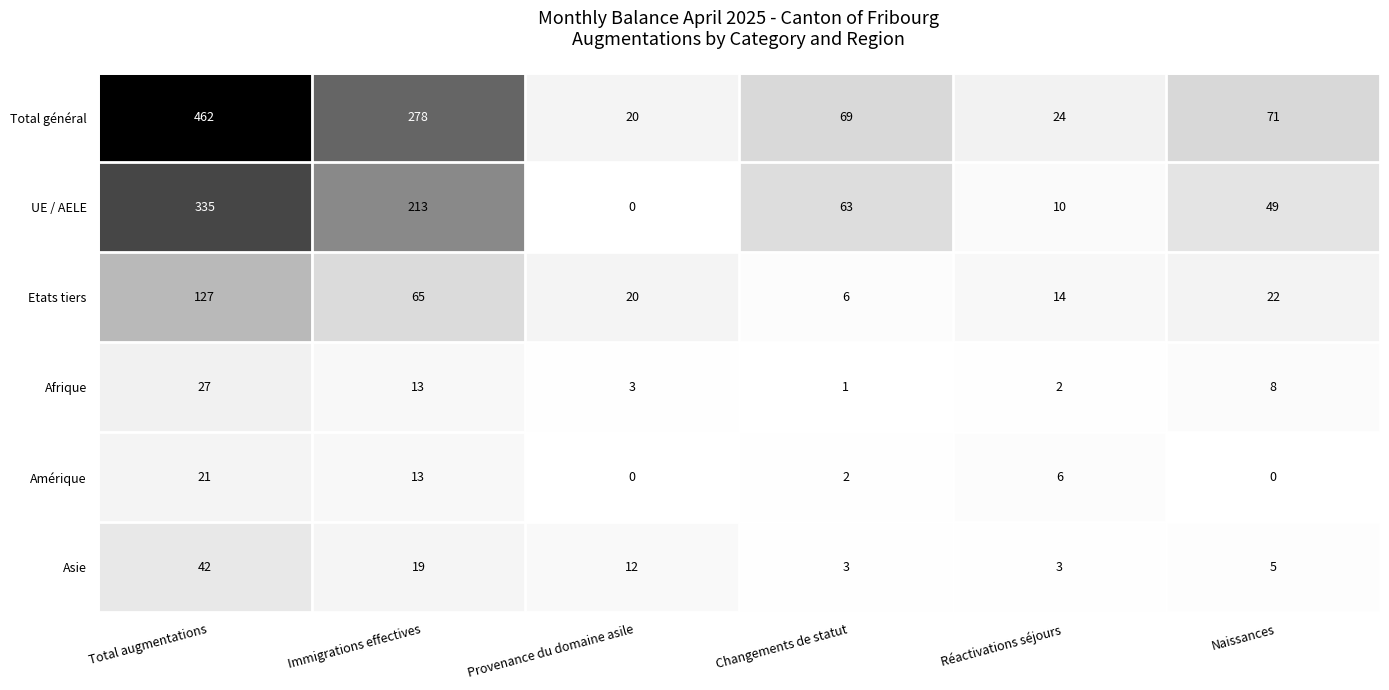

Which category has the lowest value in the UE / AELE series?

Provenance du domaine asile